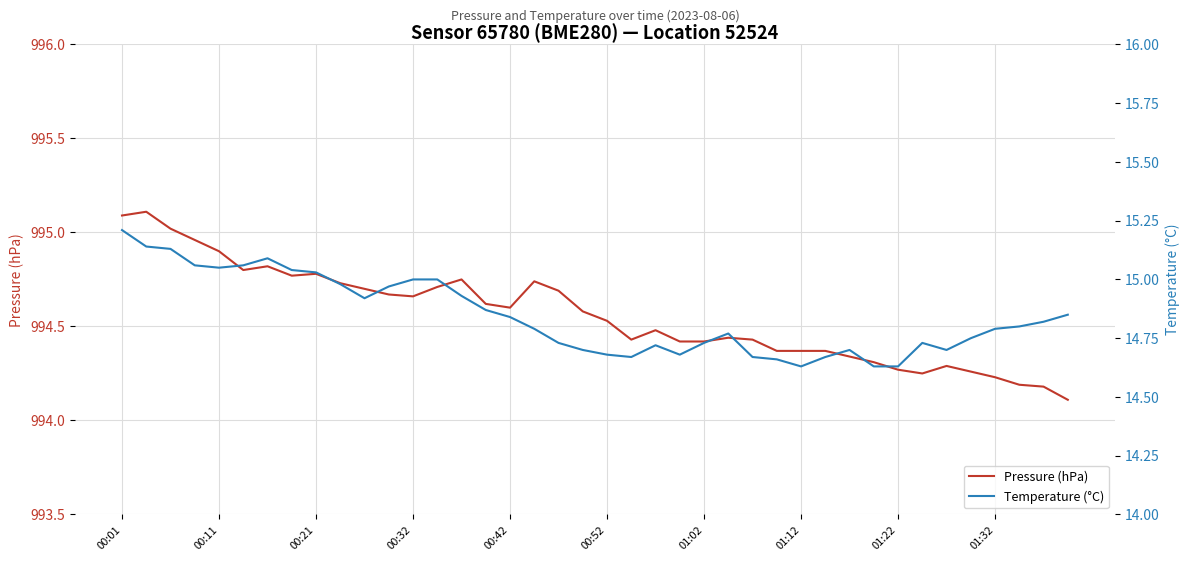

At how many categories does at least one series exceed 267?

40